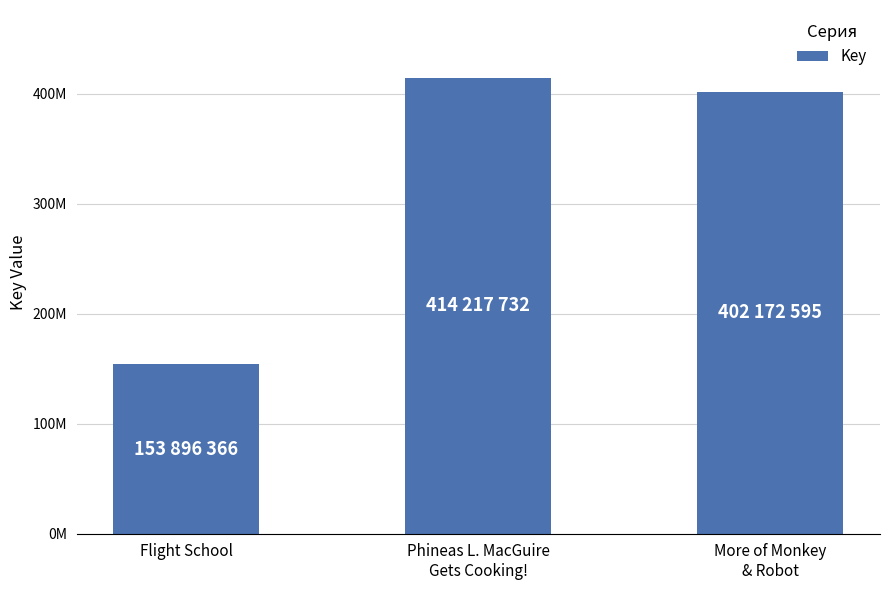

What is the label of the 1st bar from the right?

More of Monkey
& Robot